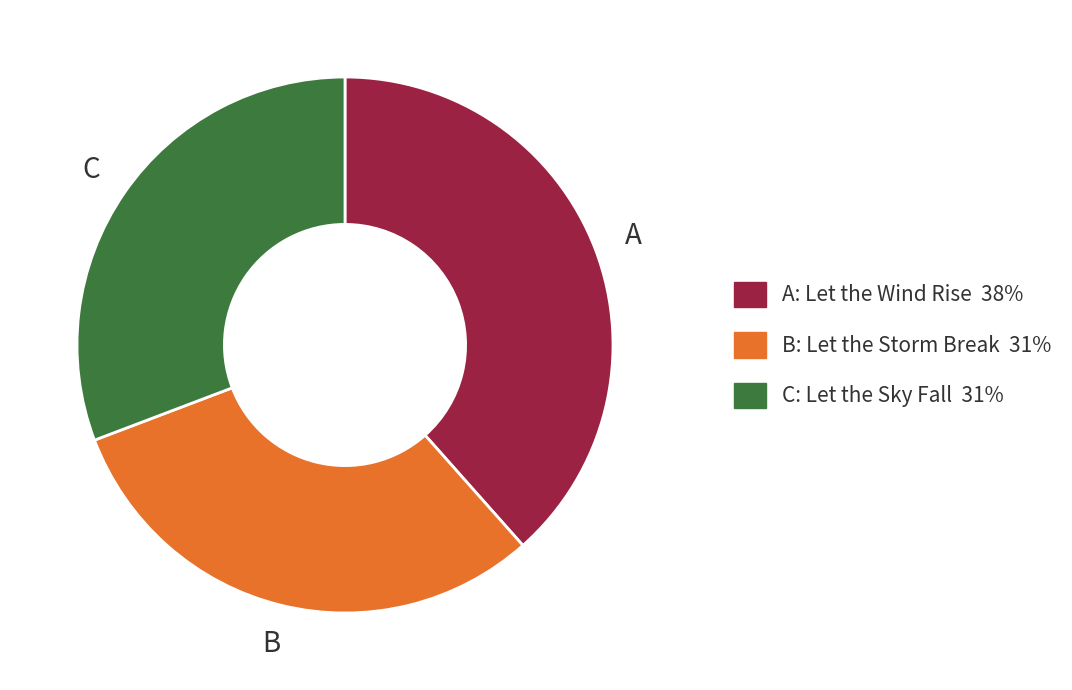

Is there a majority slice in this chart?

No